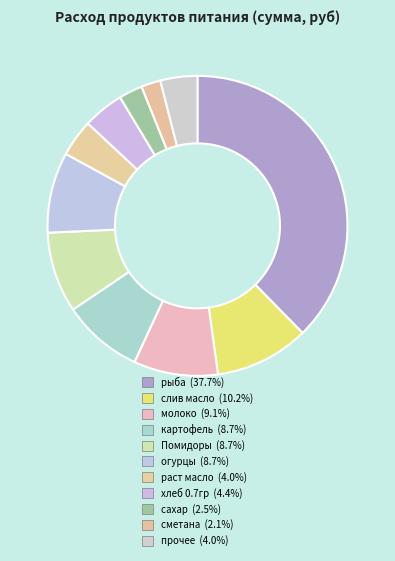

How many slices are in this pie chart?

11